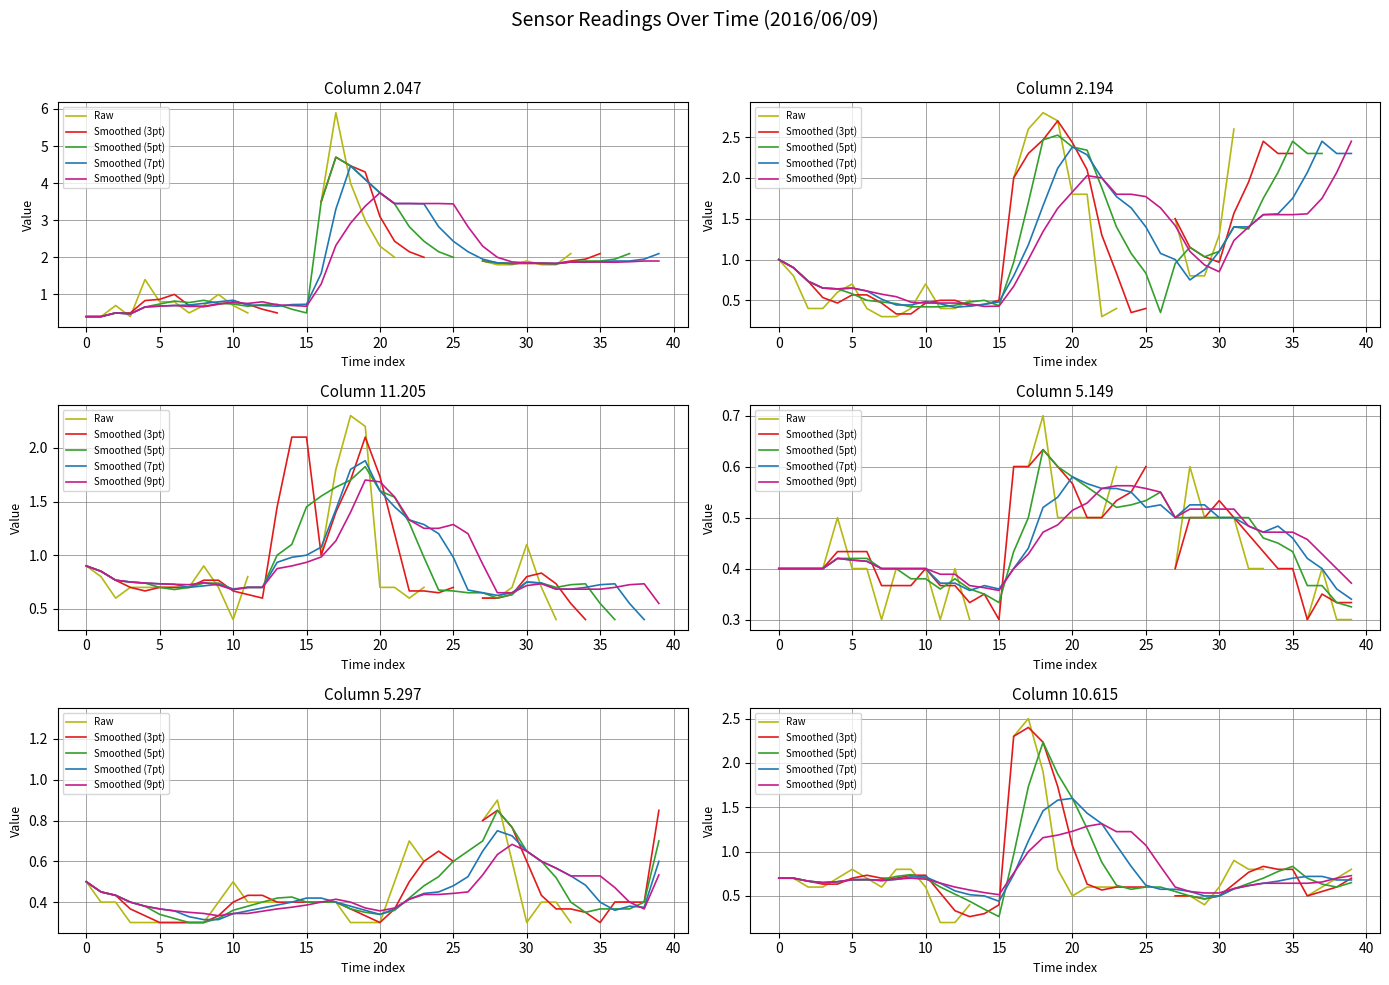

What is the spread (max minus min) of values at 35?

0.1